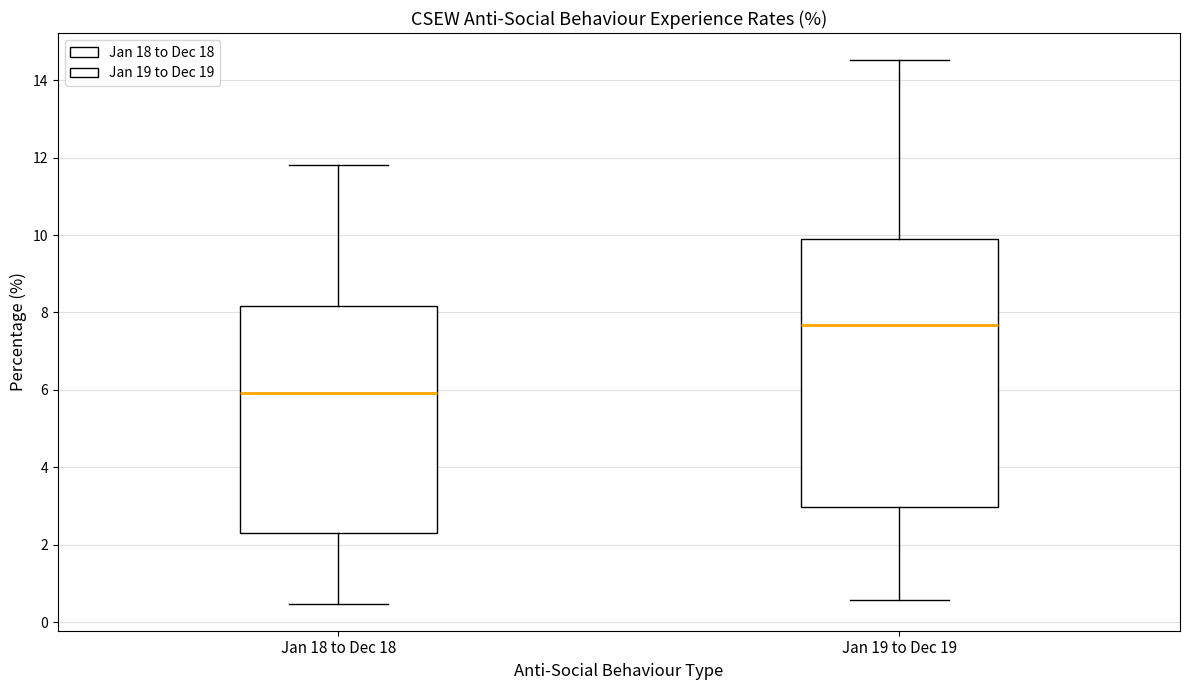

Reading left to right, transcribe this box plot: for each box, give where its median line is, the range the box spans, and where its two whiskers end, as read against the y-axis. The values are not printed on the chart, so give them approximately, as read against the axis.

Jan 18 to Dec 18: median 6.0, box 2.4 to 8.2, whiskers 0.4 to 11.8
Jan 19 to Dec 19: median 7.6, box 3.0 to 9.8, whiskers 0.6 to 14.6